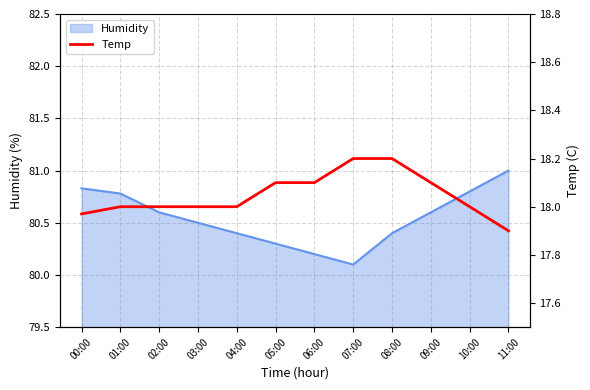

What is the sum of the values at 01:00 and 05:00?

36.1